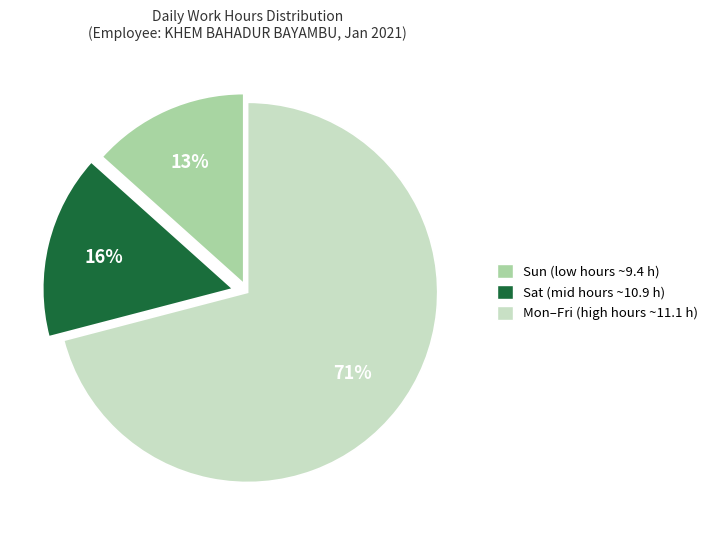

Does any single category account for the majority?

Yes